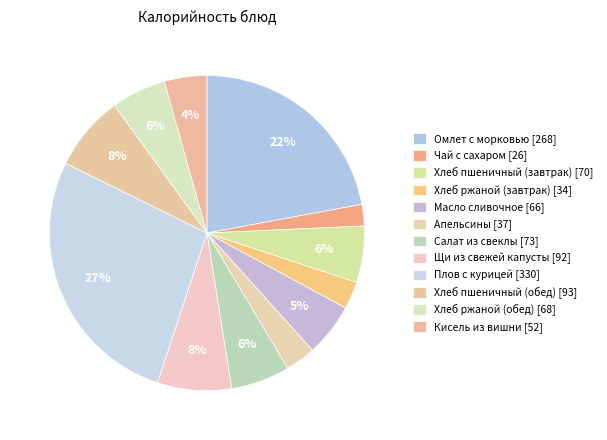

To the nearest percent, what percentage of the pie is Хлеб пшеничный (завтрак)?

6%